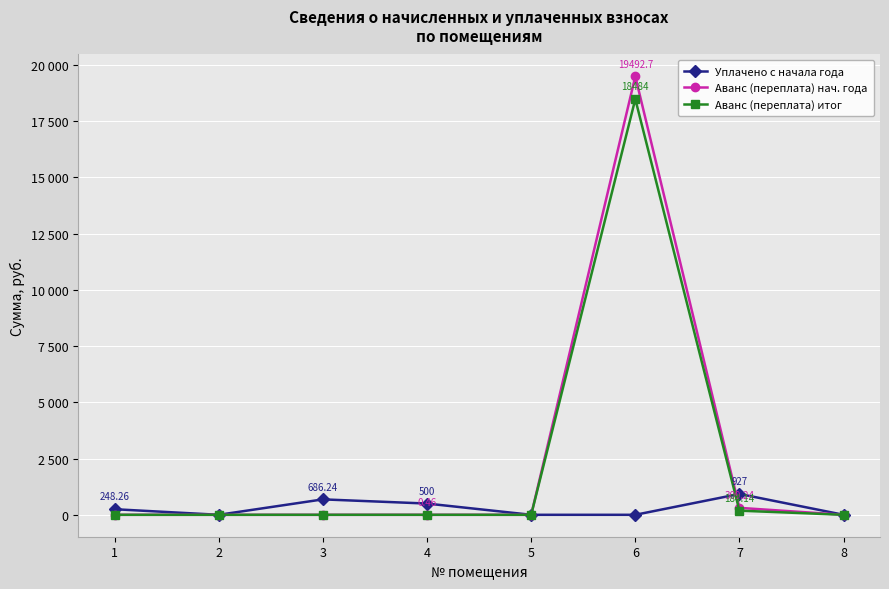

What are all the series names shown in the legend?

Уплачено с начала года, Аванс (переплата) нач. года, Аванс (переплата) итог